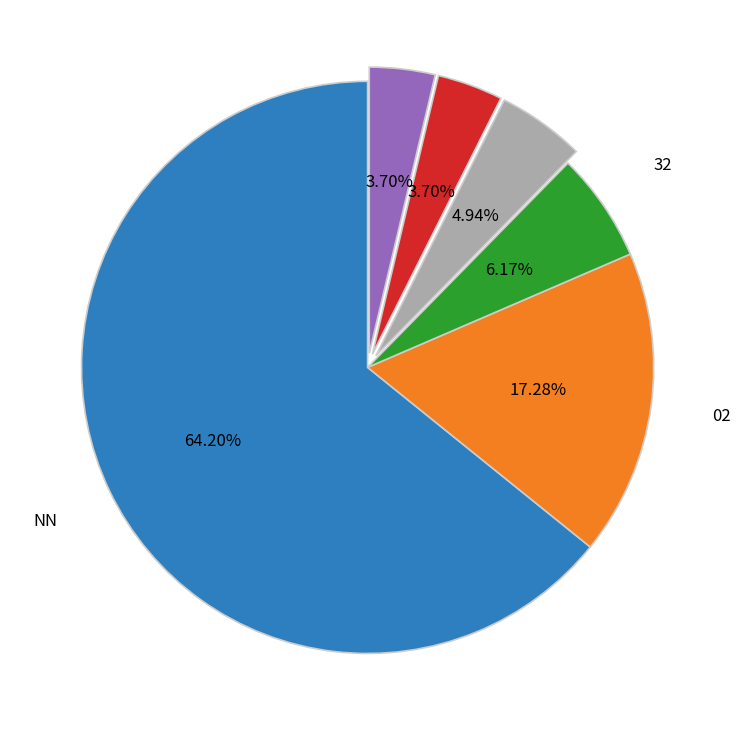

Is there any slice that represents more than half of the pie?

Yes